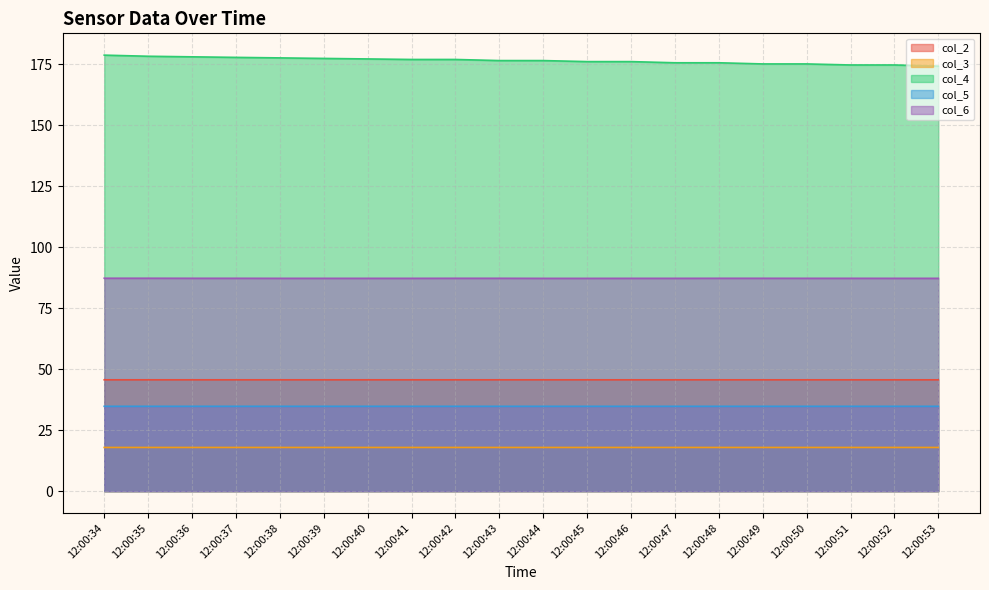

The col_2 series shows 45.6 at 12:00:47. True or false?

True